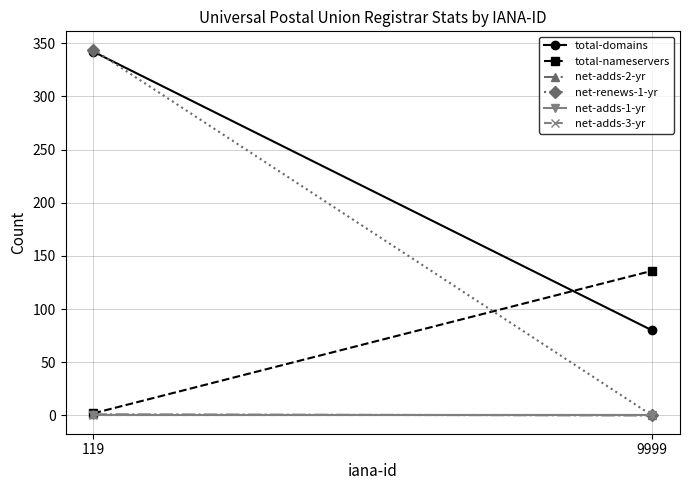

What is the difference between the highest and lowest values at 9999?

136